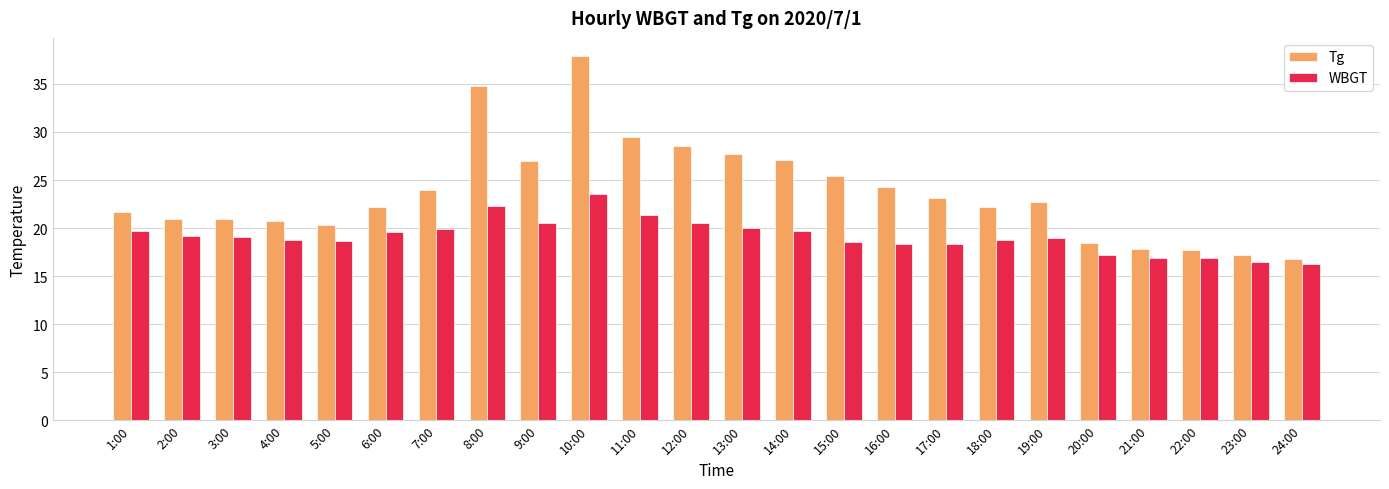

What is the sum of the Tg values at 1:00 and 15:00?

47.1